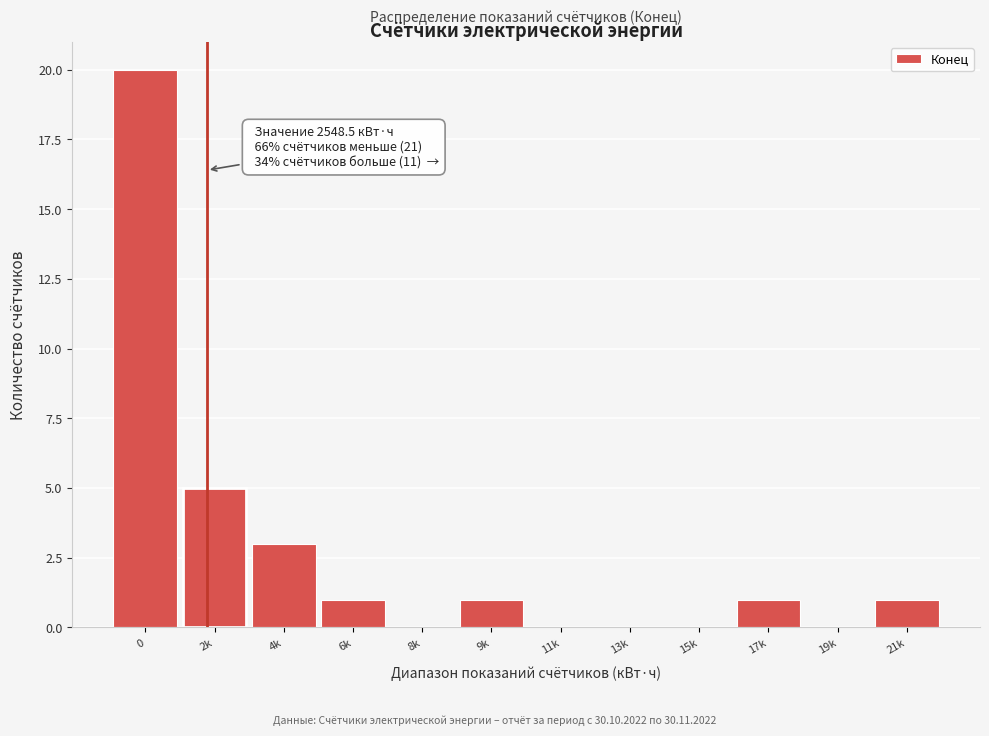

Reading right to left, transcribe all the data shown in this chart.

21k=1	19k=0	17k=1	15k=0	13k=0	11k=0	9k=1	8k=0	6k=1	4k=3	2k=5	0=20